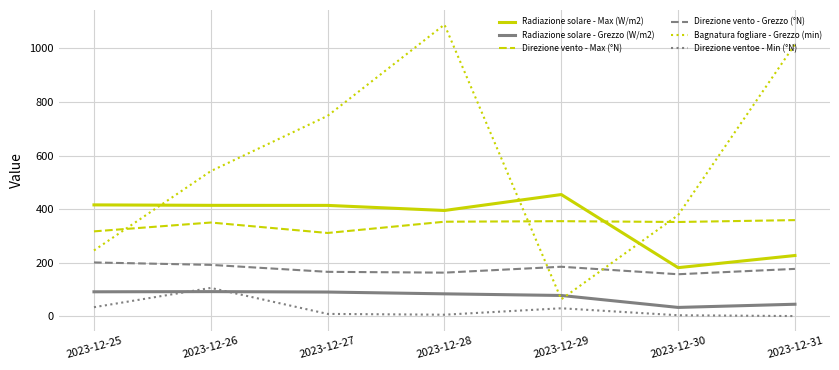

What is the difference between the maximum and minimum values in the Direzione vento - Grezzo (°N) series?

44.0